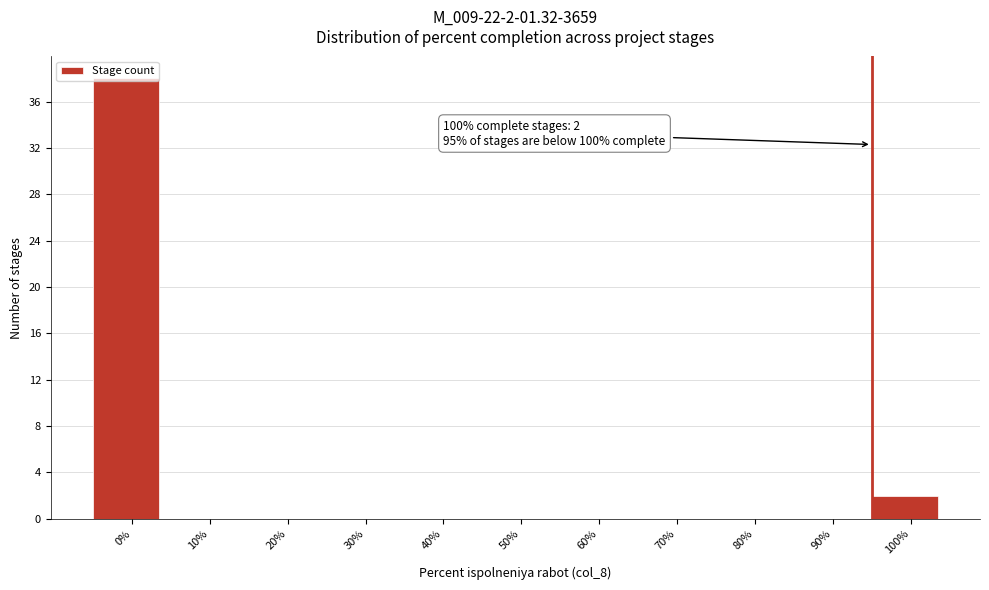

What is the maximum value shown in the chart?

38